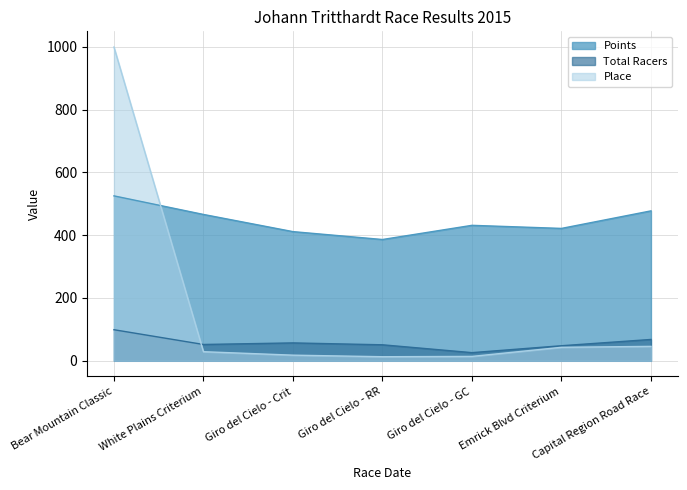

List the series in order of their overall mean, lowest first.

Total Racers, Place, Points